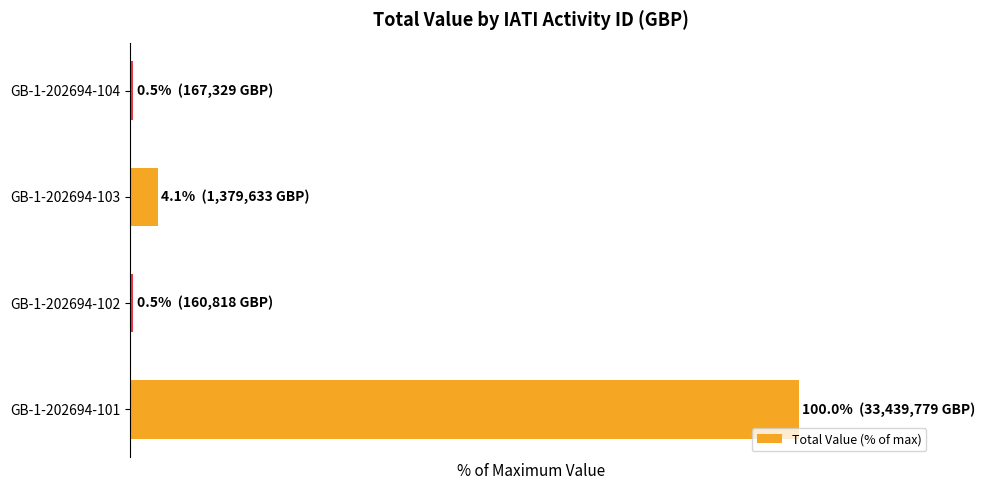

Rank the categories by value from highest to lowest.

GB-1-202694-101, GB-1-202694-103, GB-1-202694-104, GB-1-202694-102